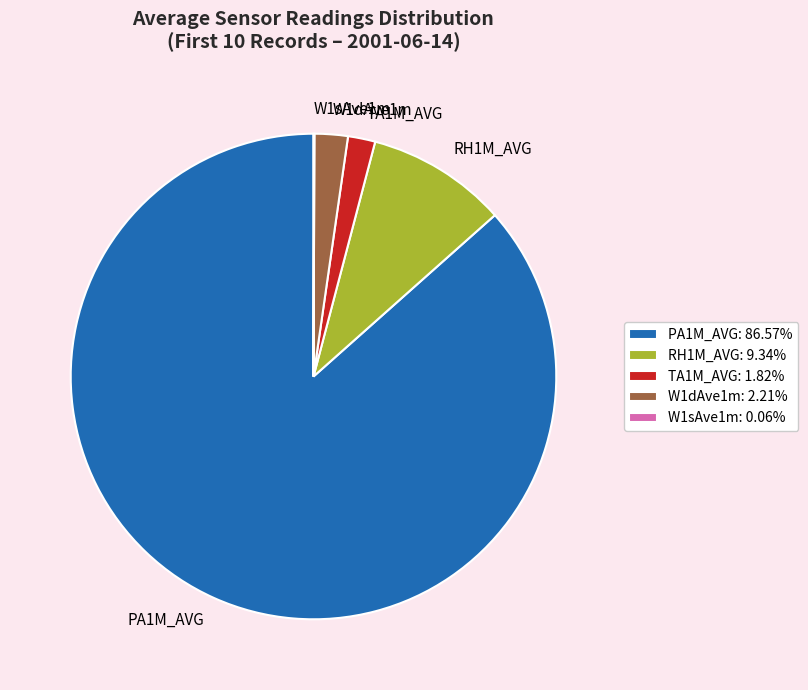

Is there a majority slice in this chart?

Yes